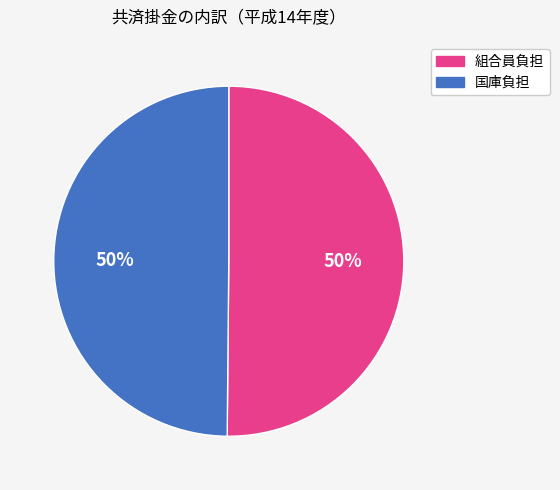

To the nearest percent, what is the average slice percentage?

50%